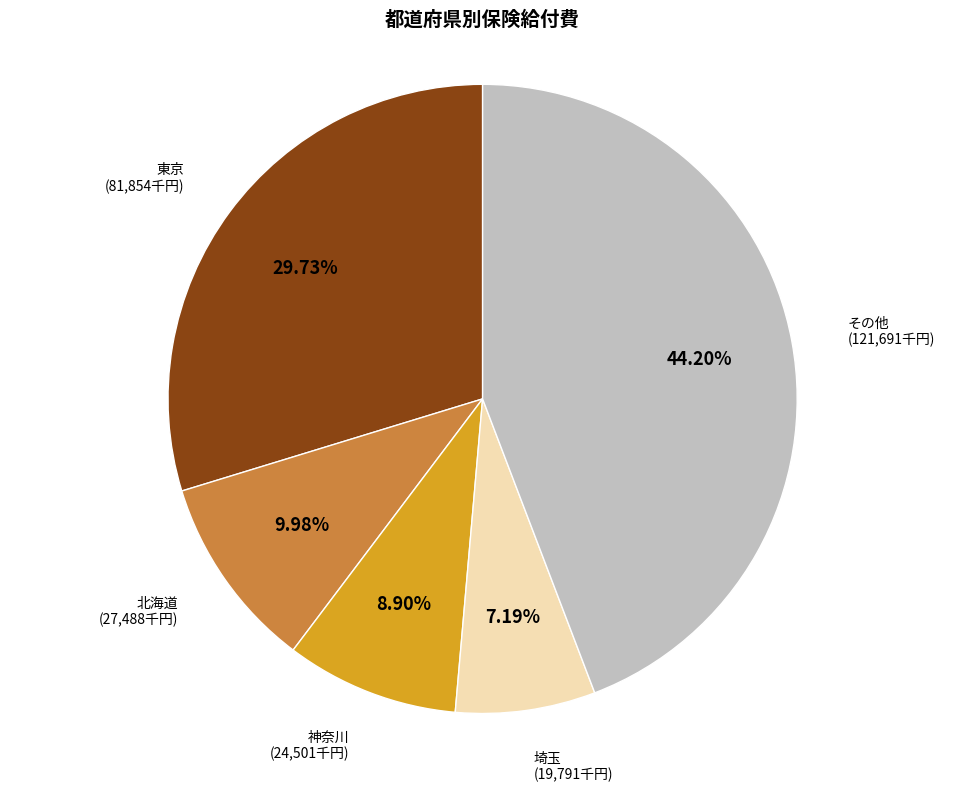

Is there any slice that represents more than half of the pie?

No